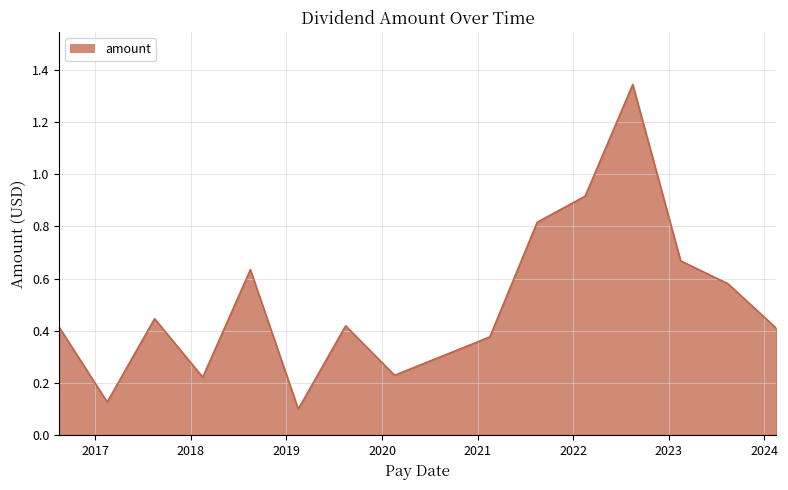

True or false: the data has more than 1 interior local peaks.

True